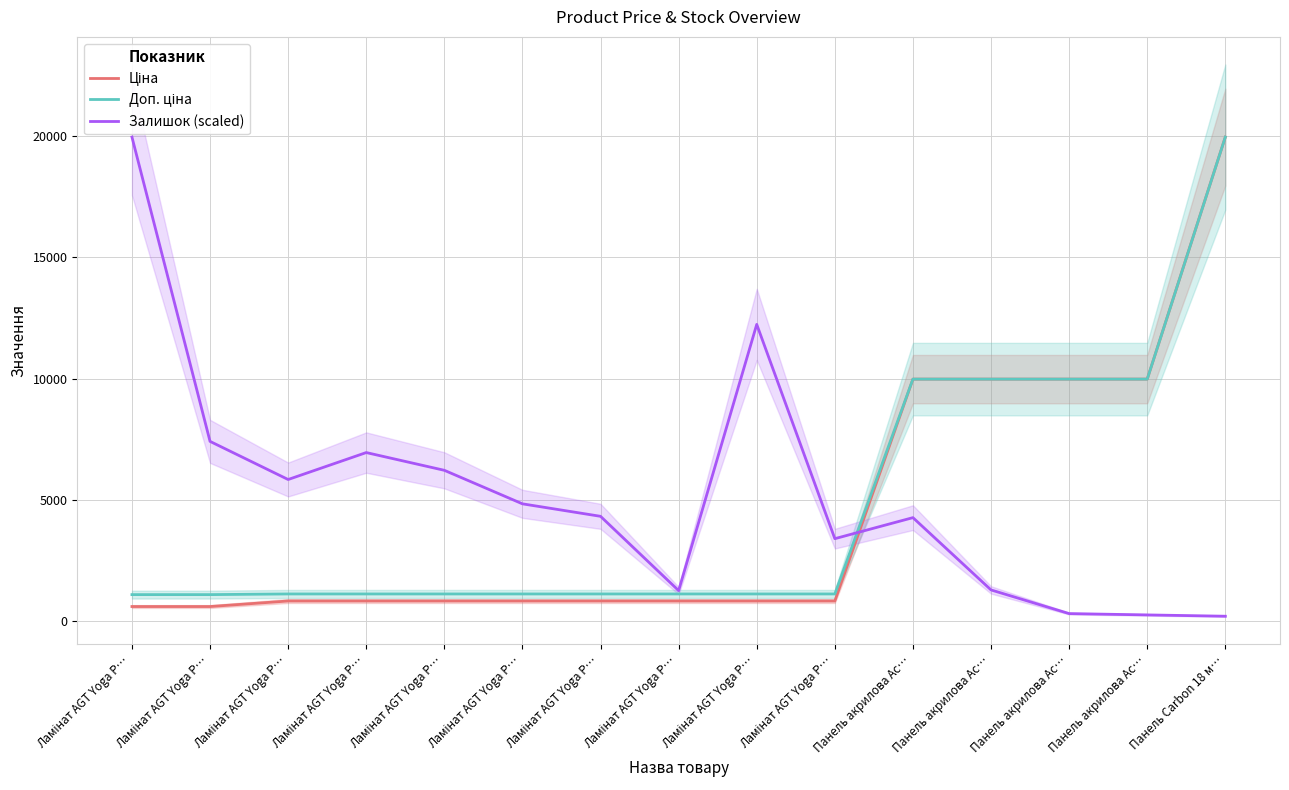

How many interior local valleys does the Залишок (scaled) series have?

3